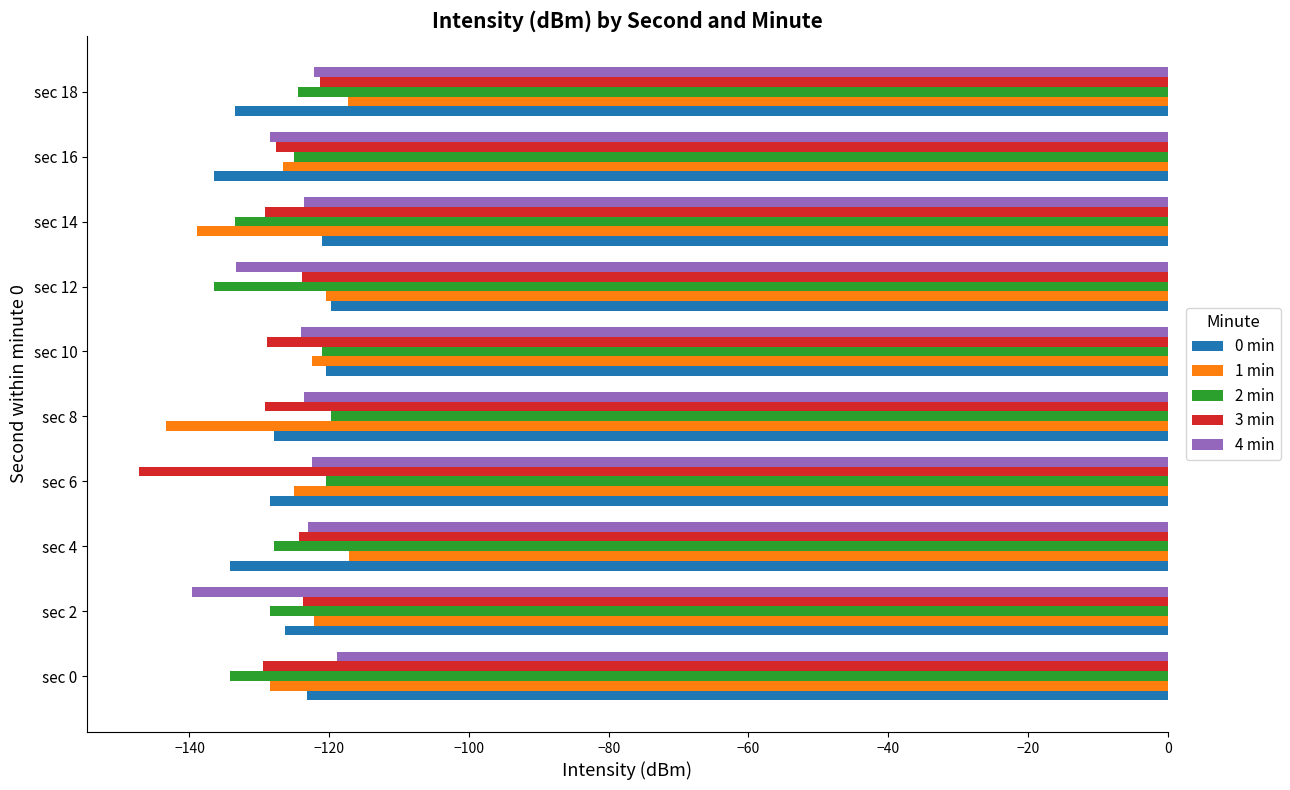

Between sec 4 and sec 8, which series saw the biggest shift?

1 min